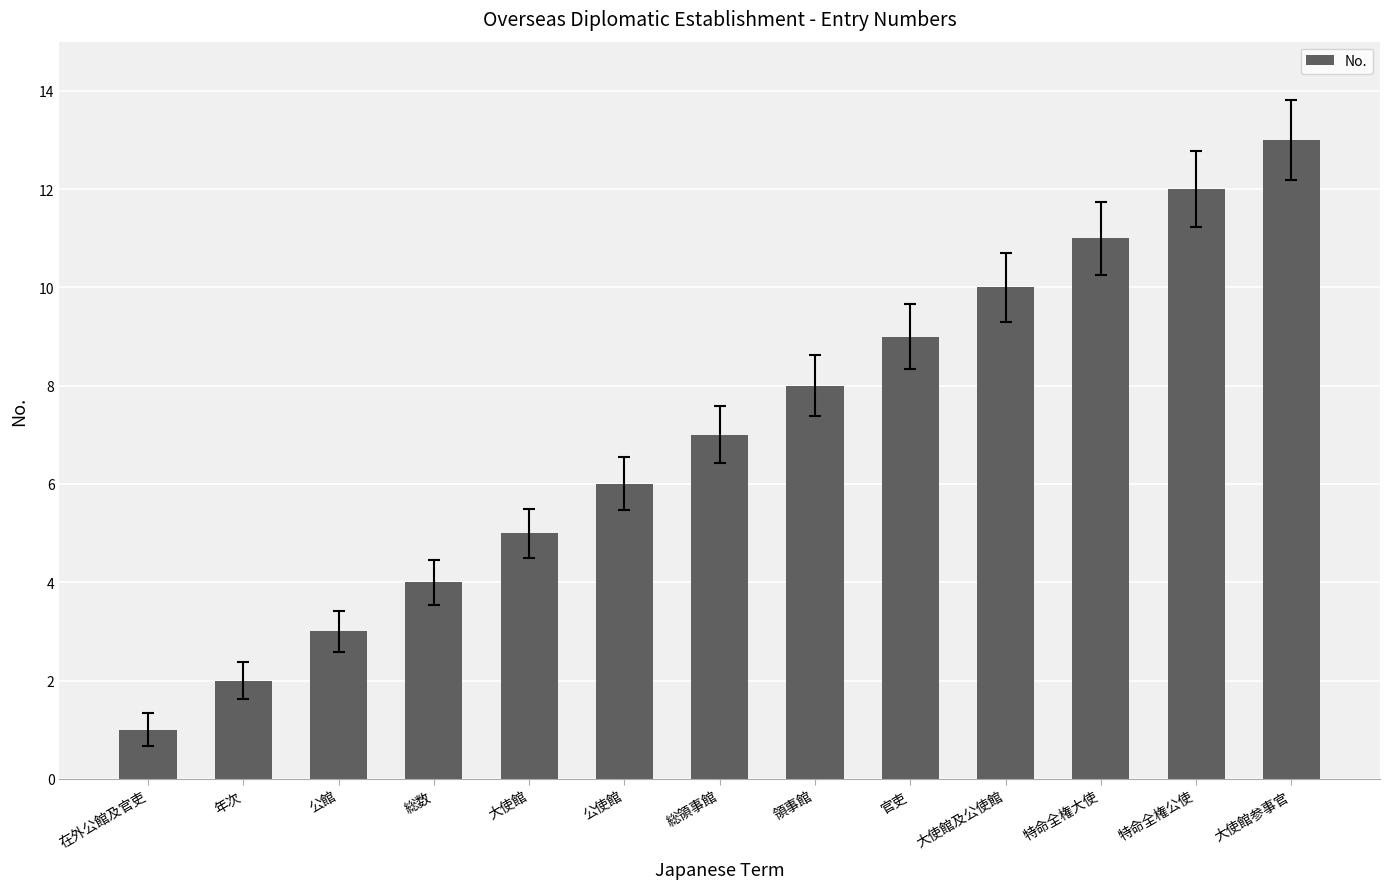

What is the difference between the values at 公使館 and 大使館参事官?

7